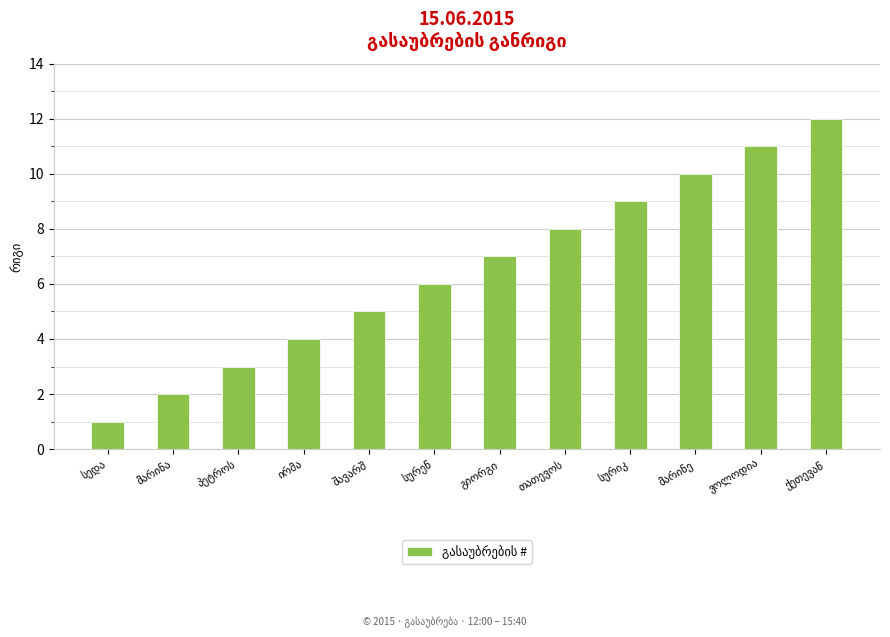

What is the sum of all values?

78